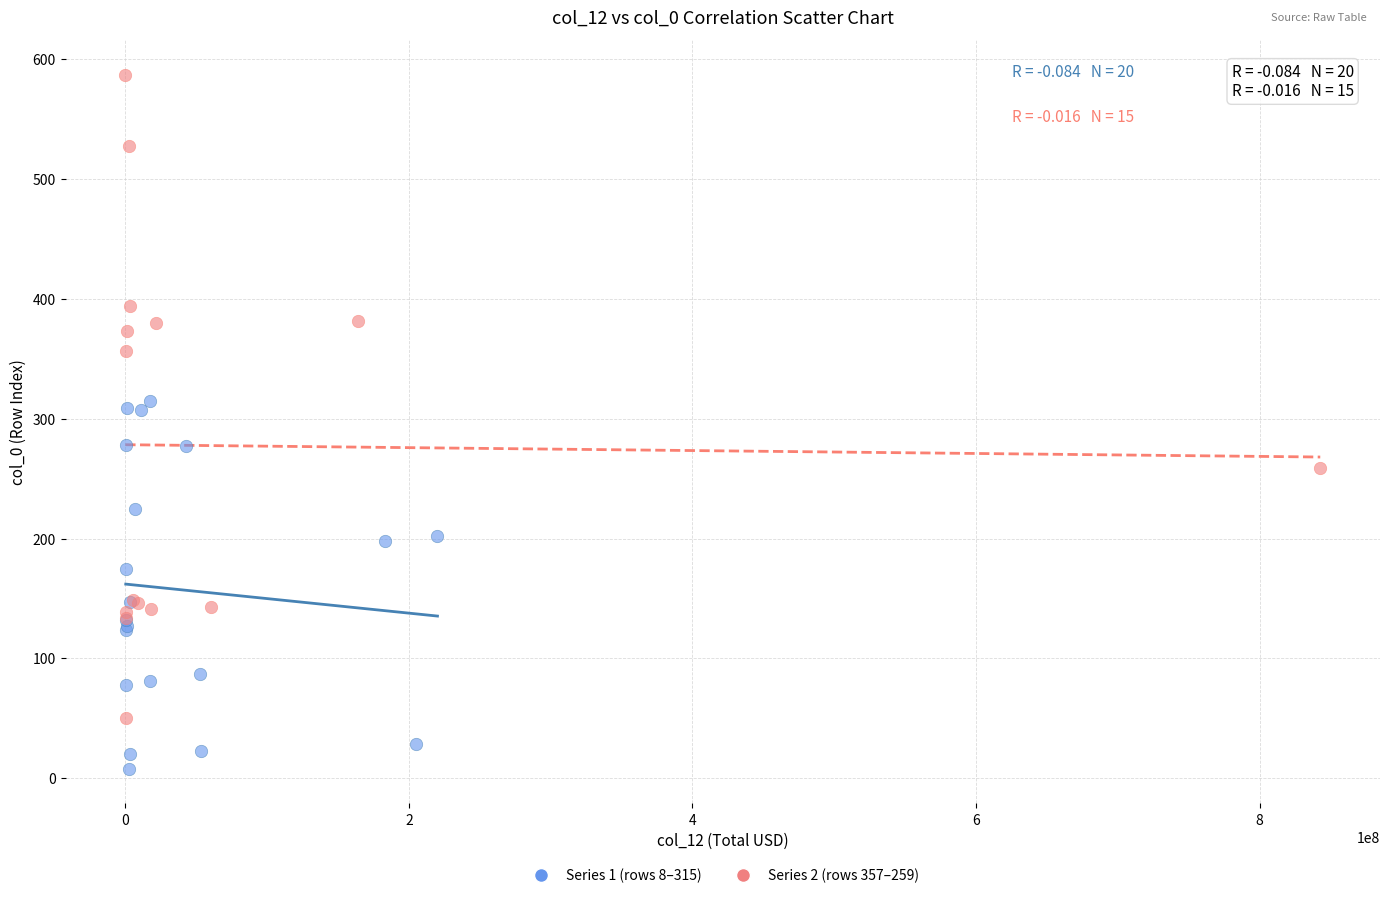

Which series reaches the minimum Y coordinate?

Series 1 (rows 8–315)